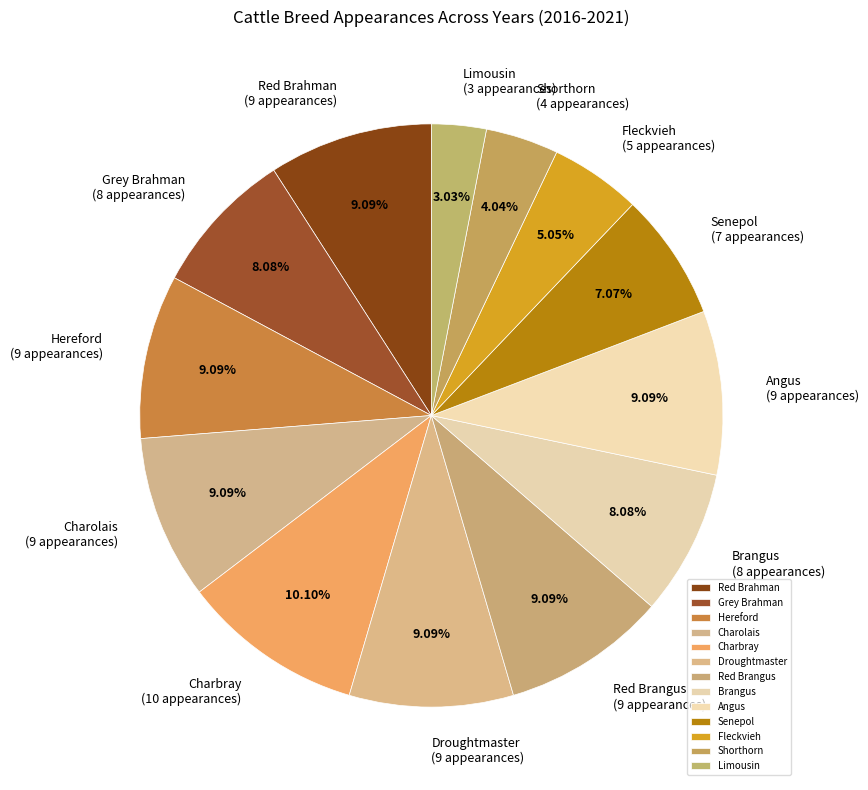

Which slice is the smallest?

Limousin